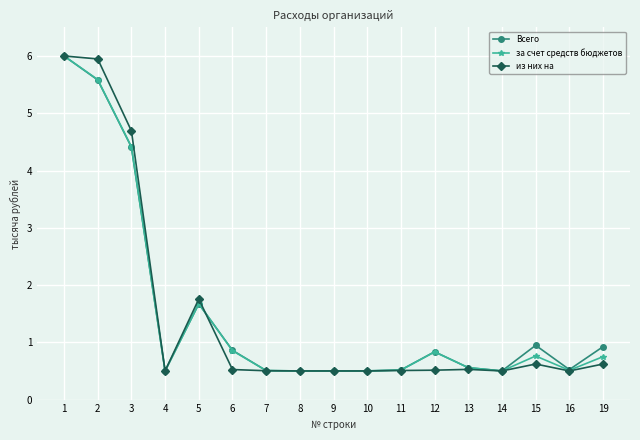

What are all the series names shown in the legend?

Всего, за счет средств бюджетов, из них на